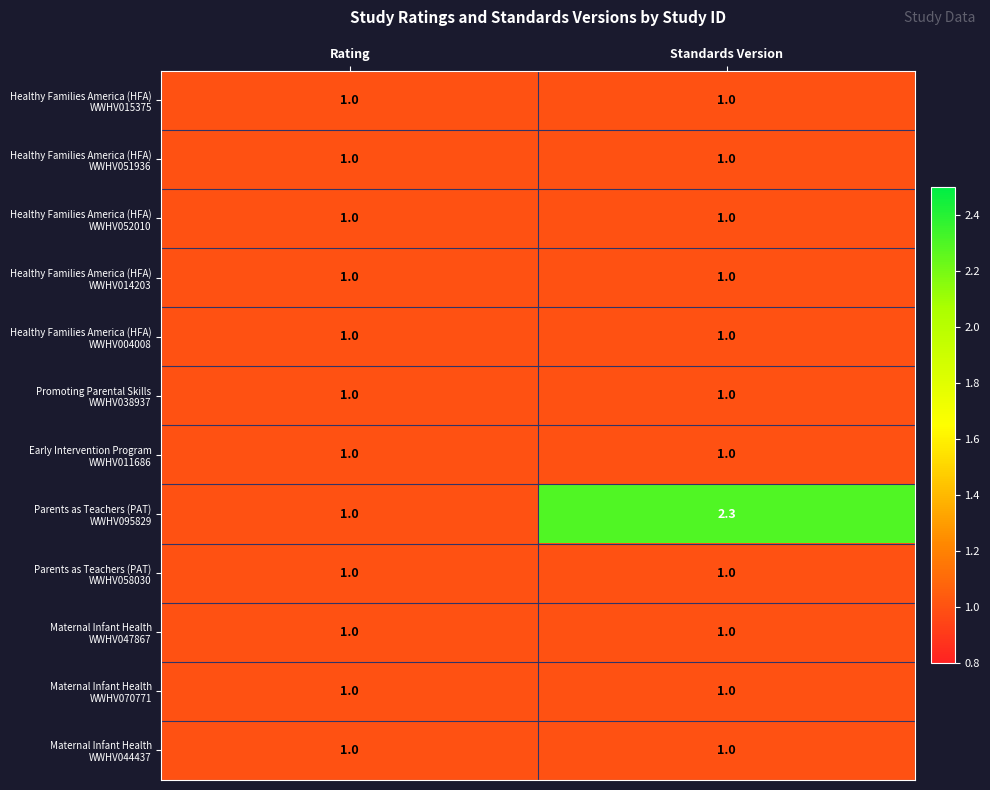

Count the number of categories in the chart.

2